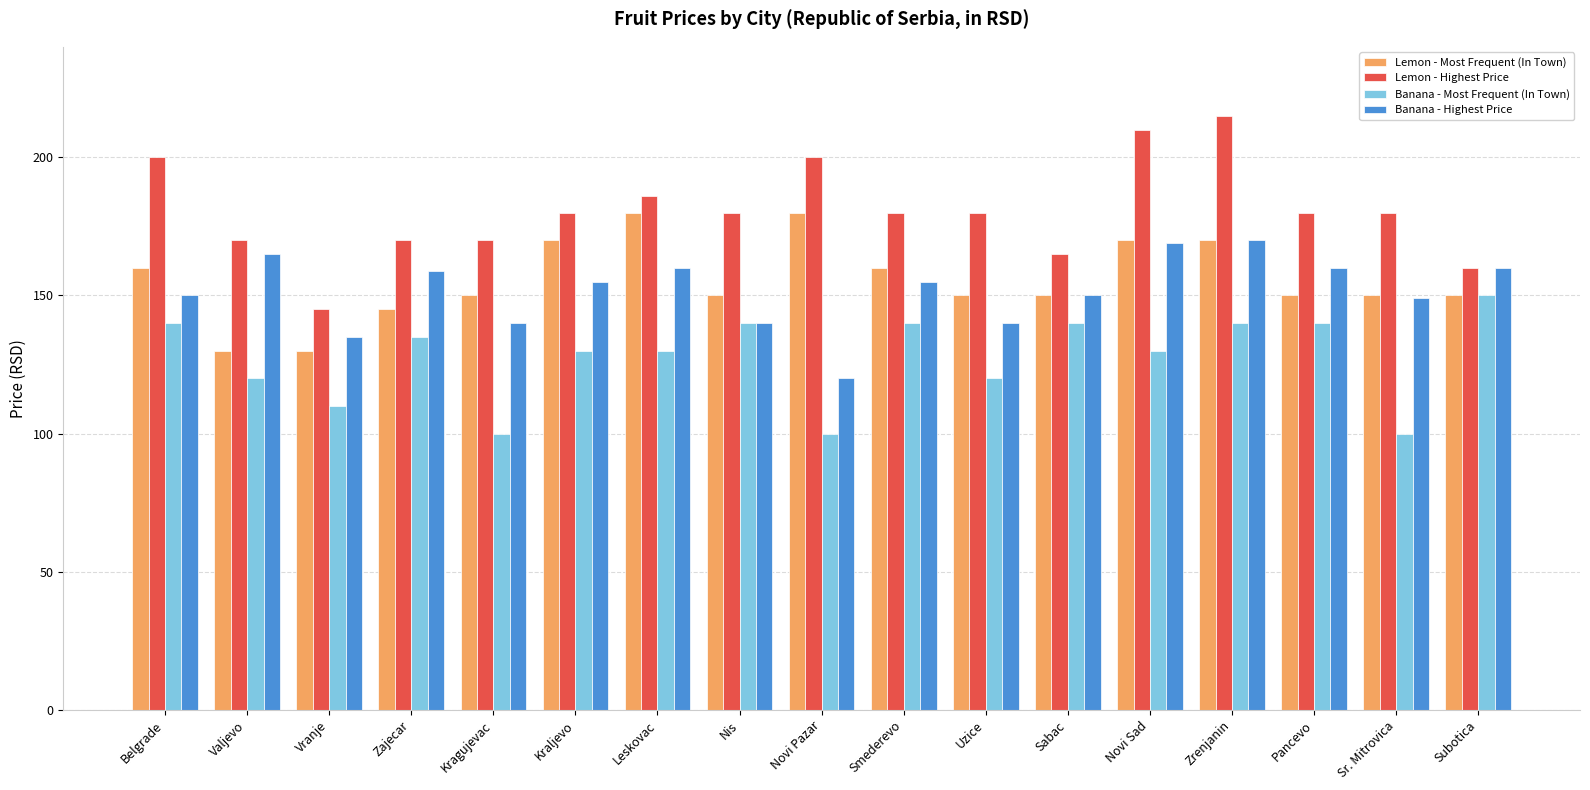

What is the sum of the Lemon - Most Frequent (In Town) values at Smederevo and Novi Sad?

330.0